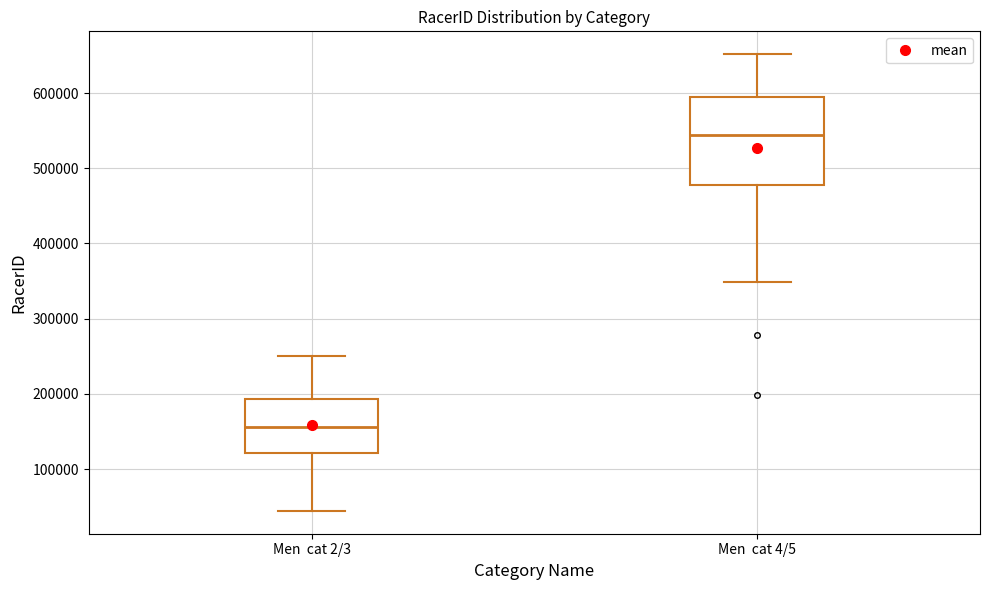

Reading left to right, transcribe this box plot: for each box, give where its median line is, the range the box spans, and where its two whiskers end, as read against the y-axis. The values are not printed on the chart, so give them approximately, as read against the axis.

Men cat 2/3: median 160000, box 120000 to 190000, whiskers 40000 to 250000
Men cat 4/5: median 540000, box 480000 to 590000, whiskers 350000 to 650000